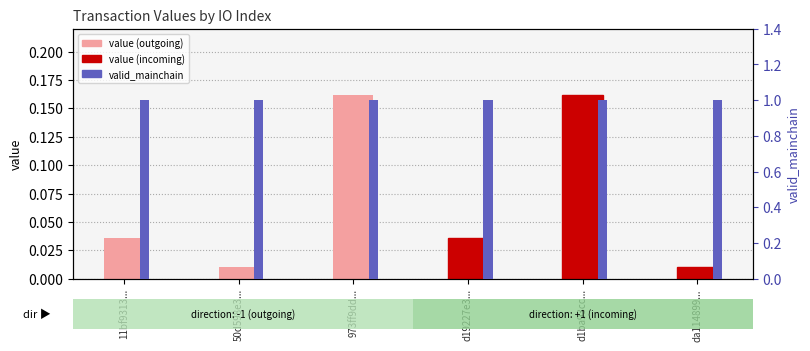

What is the sum of all valid_mainchain values?

6.0